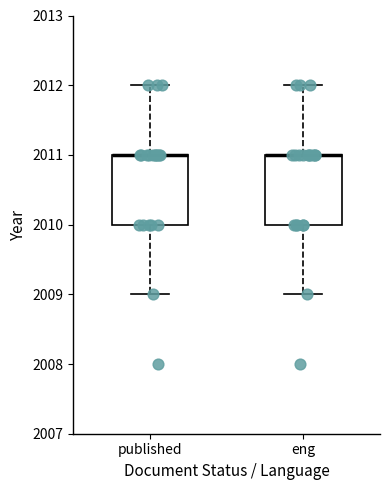

Reading left to right, read every box against the y-axis: the position of its median line, the range the box covers, and the ends of its whiskers. The values are not printed on the chart, so give them approximately, as read against the axis.

published: median 2011 (drawn on the box's upper edge), box 2010 to 2011, whiskers 2009 to 2012
eng: median 2011 (drawn on the box's upper edge), box 2010 to 2011, whiskers 2009 to 2012